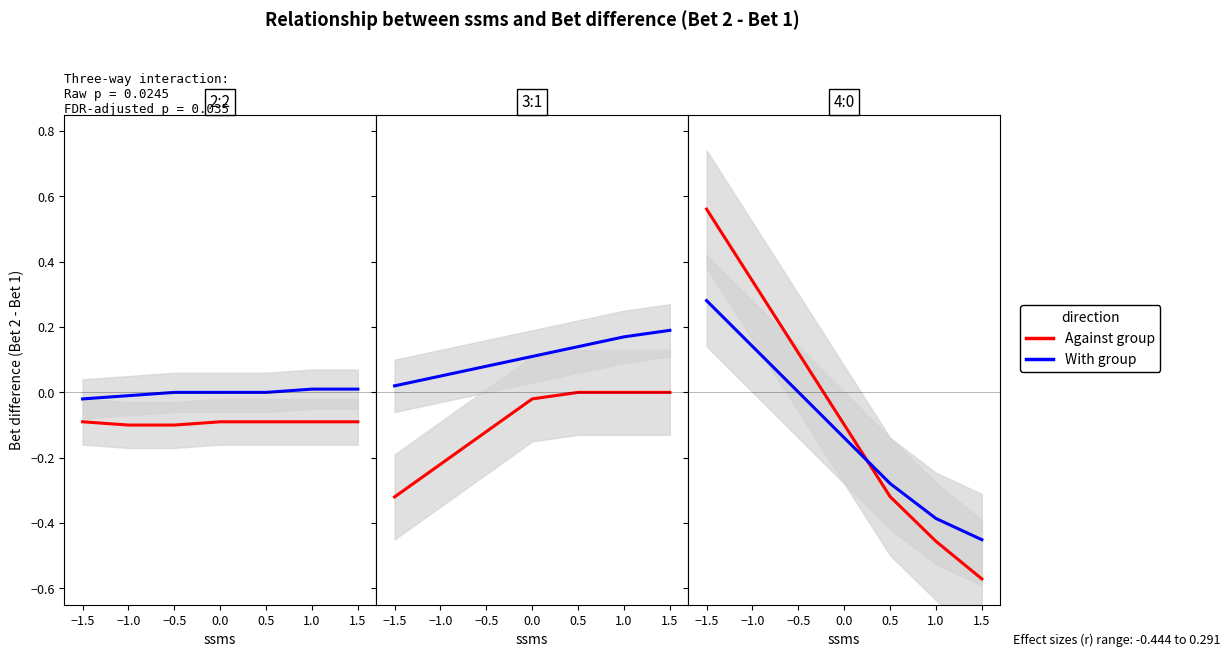

At 1.5, list the series in order from smallest to largest.

Against group, With group